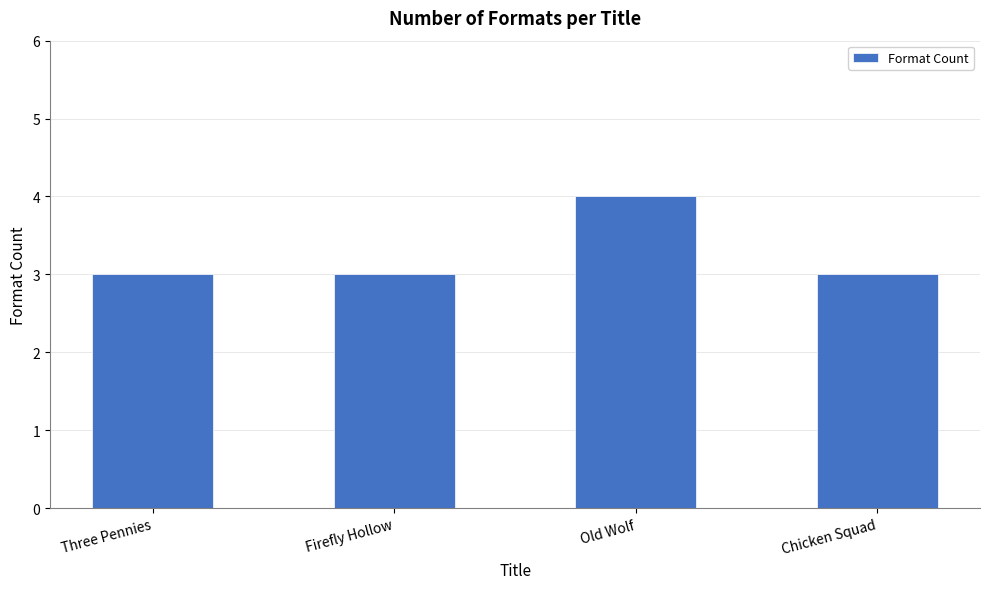

What is the greatest value displayed?

4